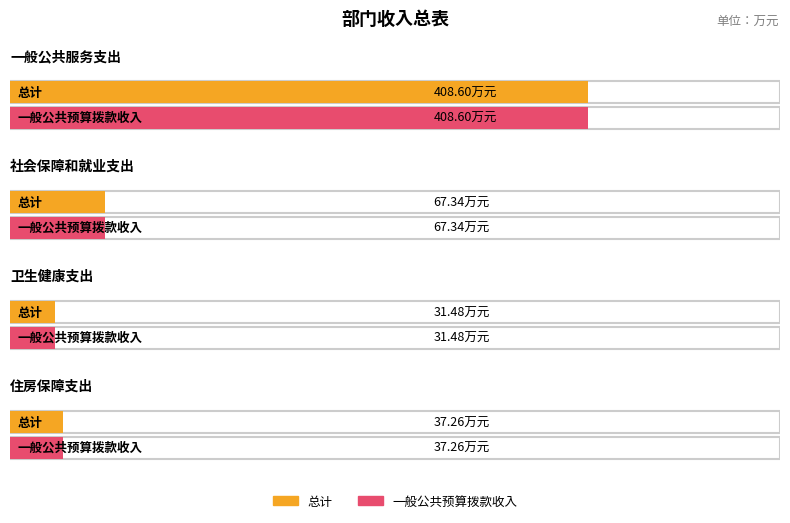

Between 一般公共服务支出 and 住房保障支出, which series saw the biggest shift?

总计